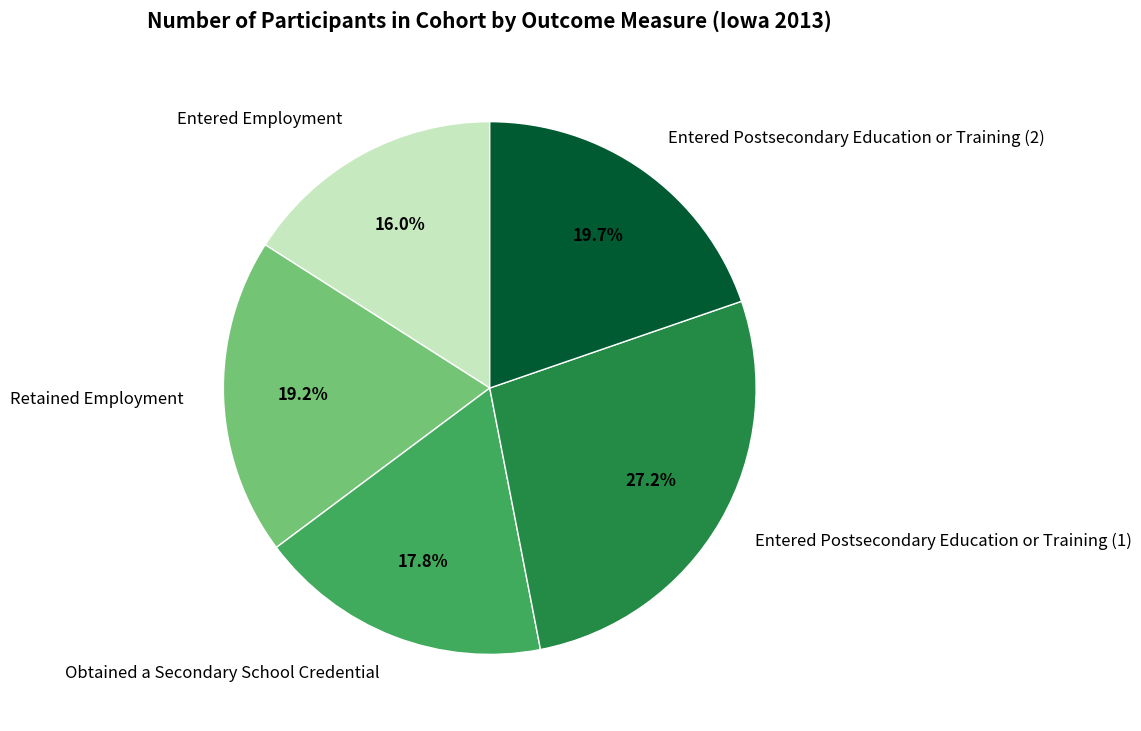

To the nearest percent, what is the combined percentage of Entered Employment and Obtained a Secondary School Credential?

34%